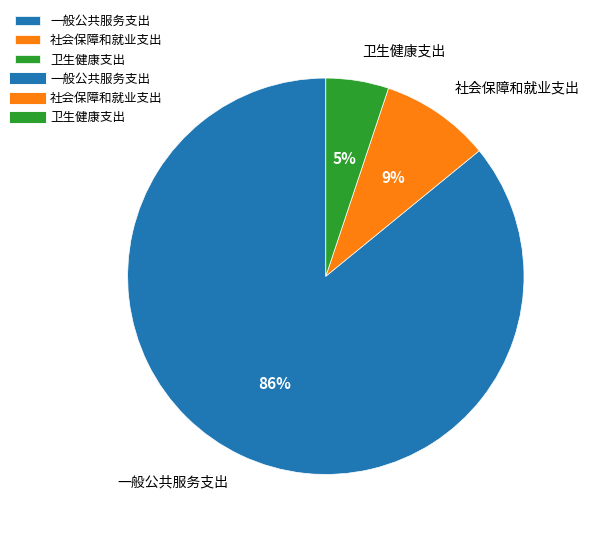

How many slices are in this pie chart?

3